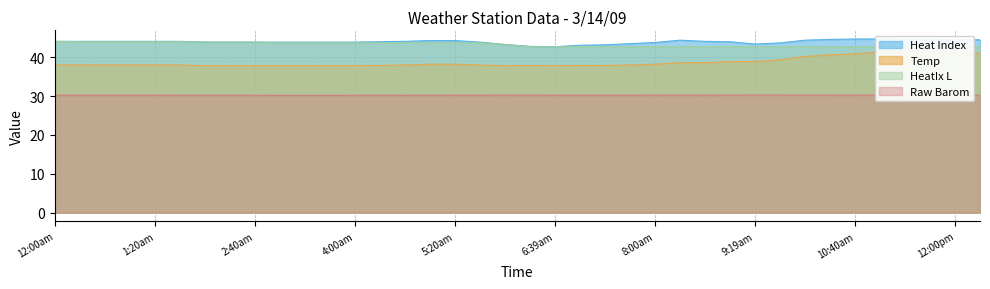

How many values in the Heat Index series are below 44?

17